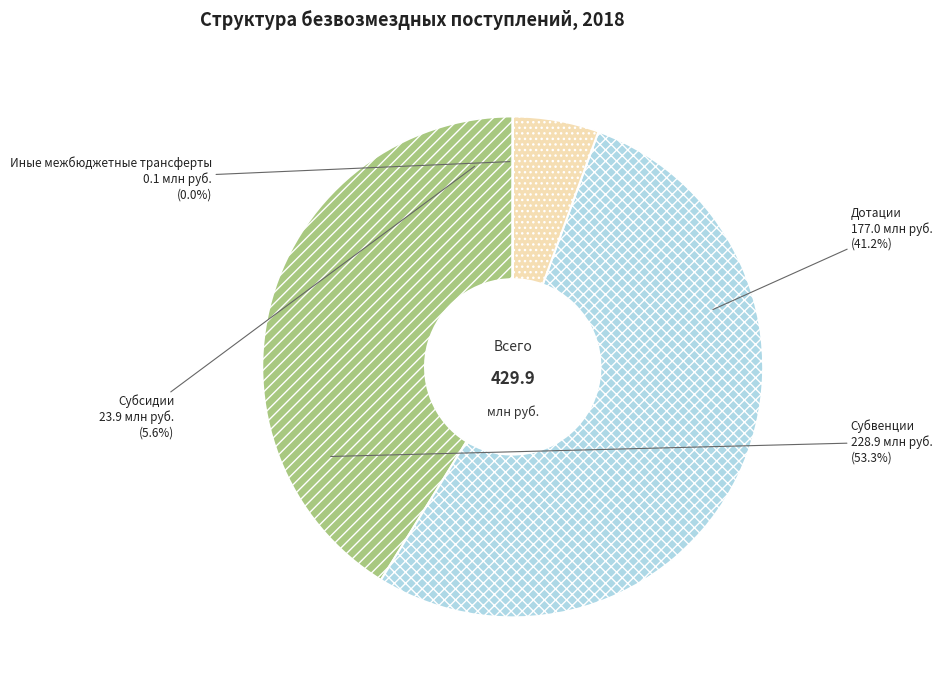

To the nearest percent, what portion does Субсидии represent?

6%